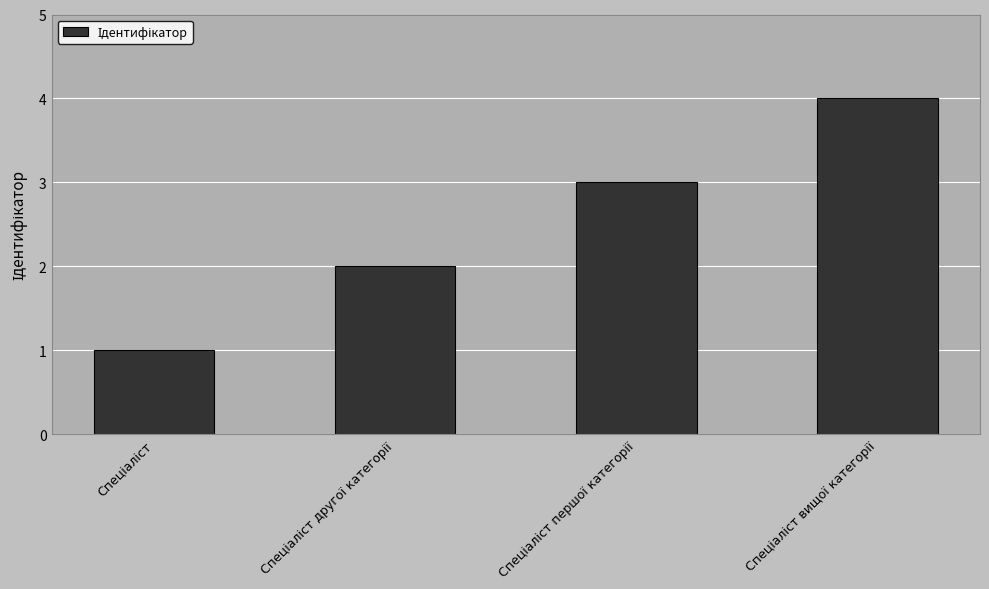

What is the greatest value displayed?

4